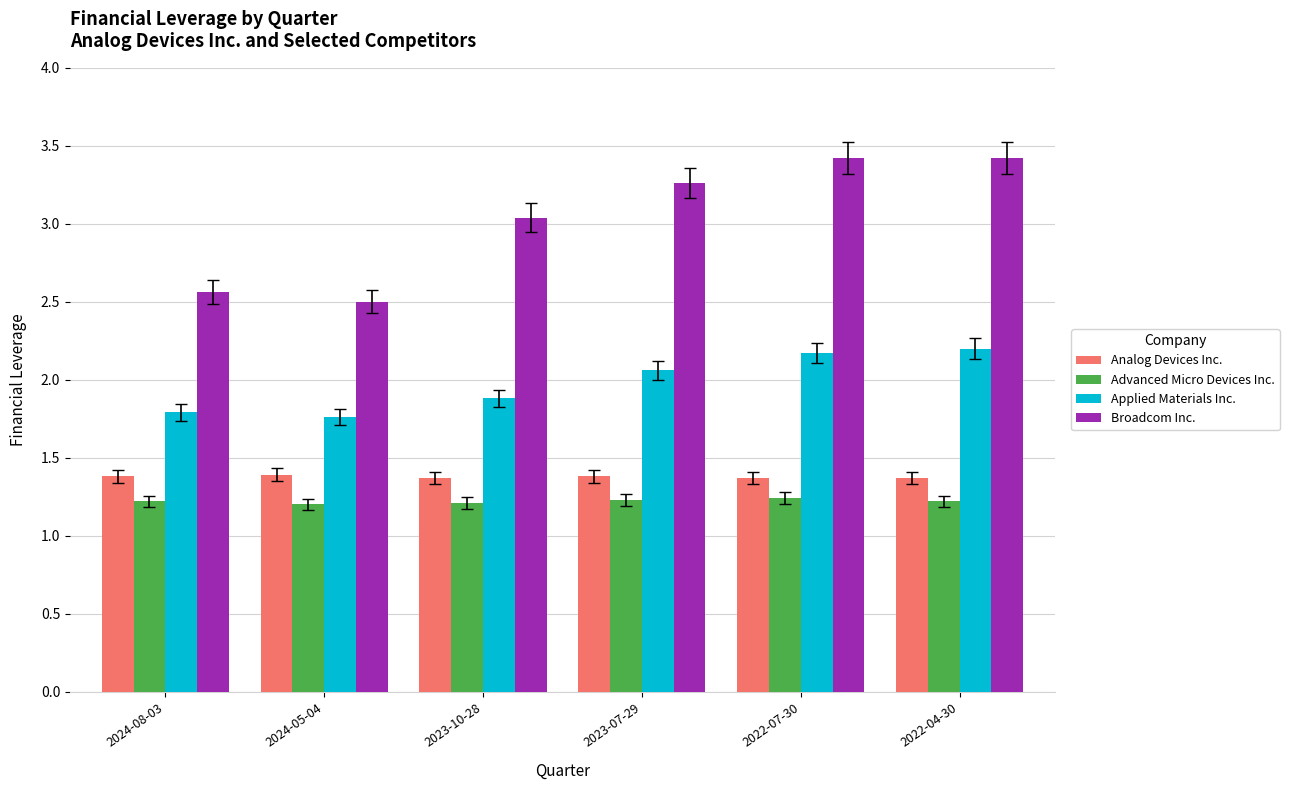

What is the spread (max minus min) of values at 2024-08-03?

1.3